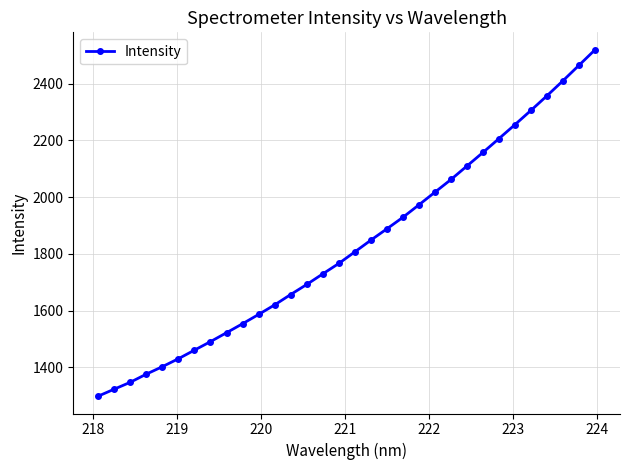

What is the maximum value shown in the chart?

2519.4